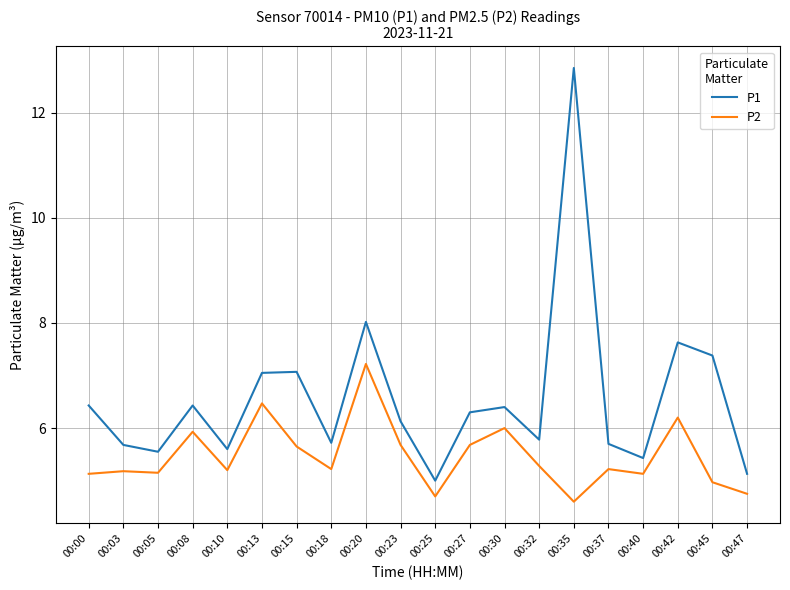

Is it true that P2 equals 1.0 at 00:47?

False